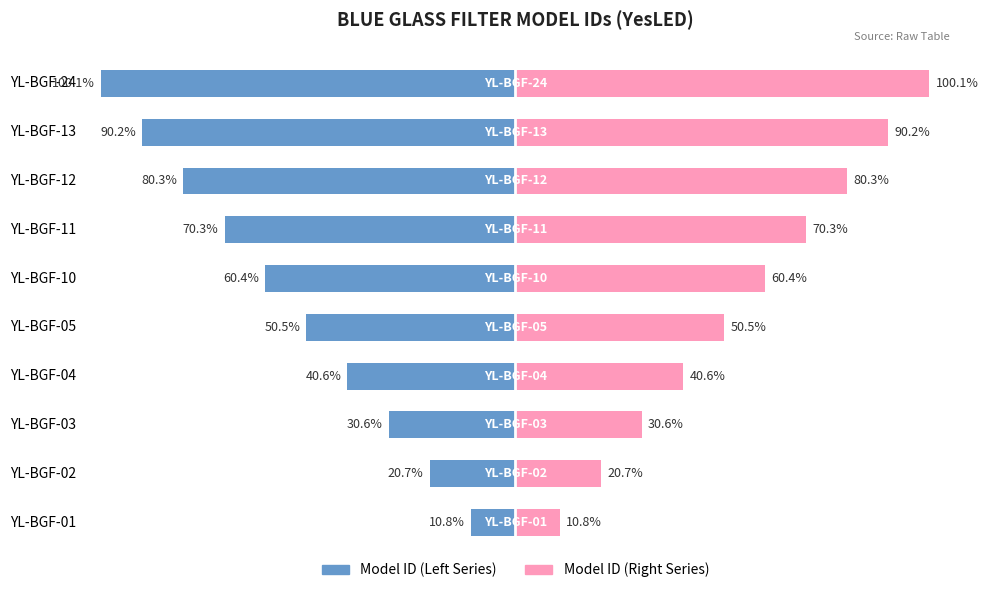

What is the average value of the Model ID (Right) series?

55.5